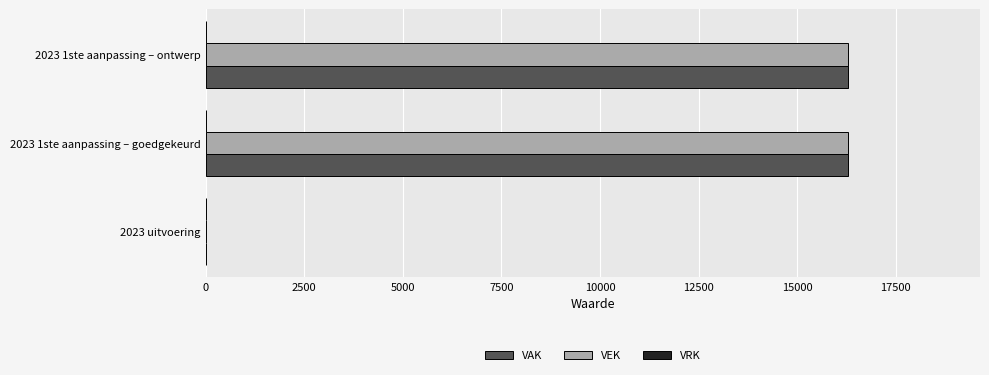

The VEK series shows 0 at 2023 uitvoering. True or false?

True